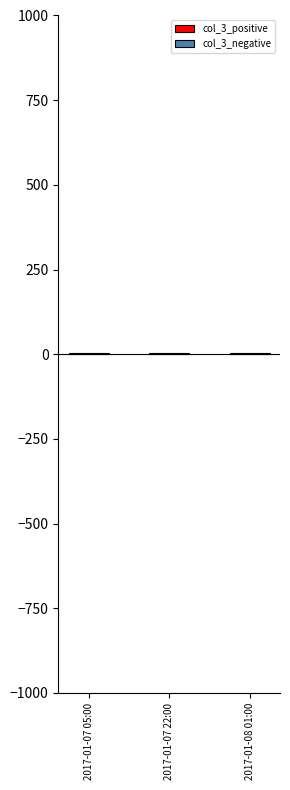

What is the sum of all values?

10